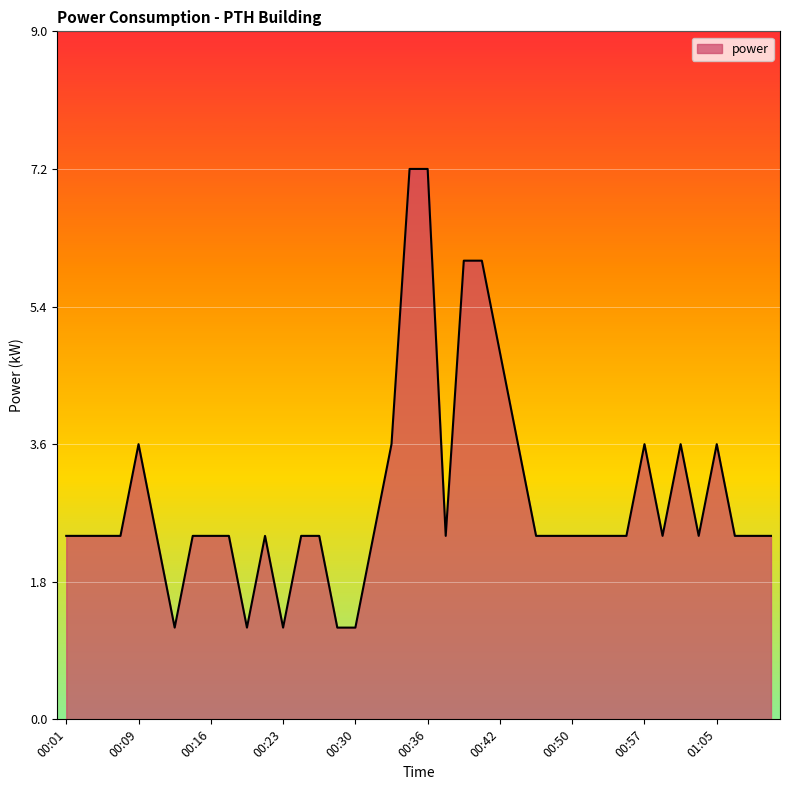

True or false: there are more than 1 points higher than both neighbors.

True